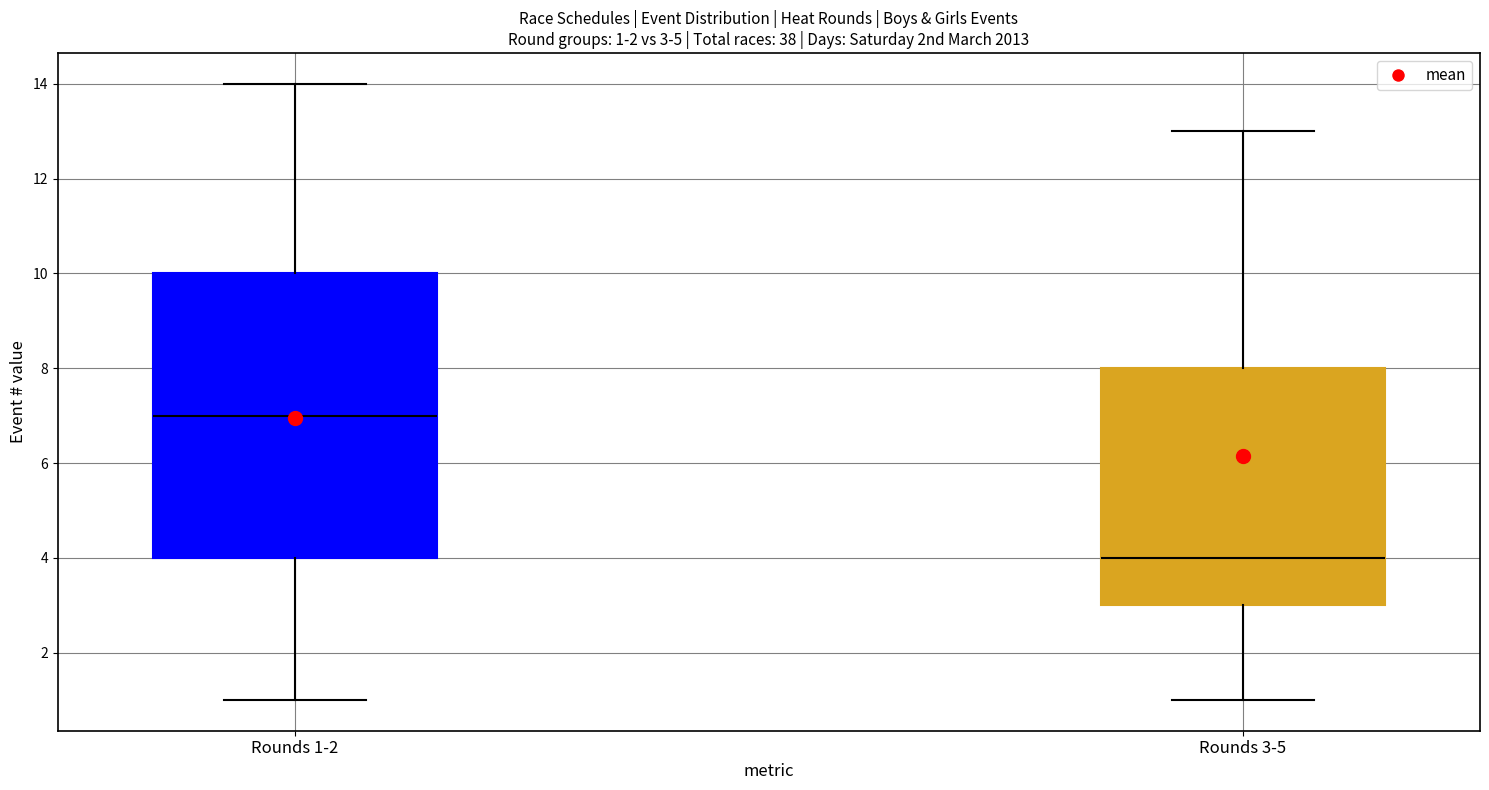

Which box's median line is the lowest?

Rounds 3-5